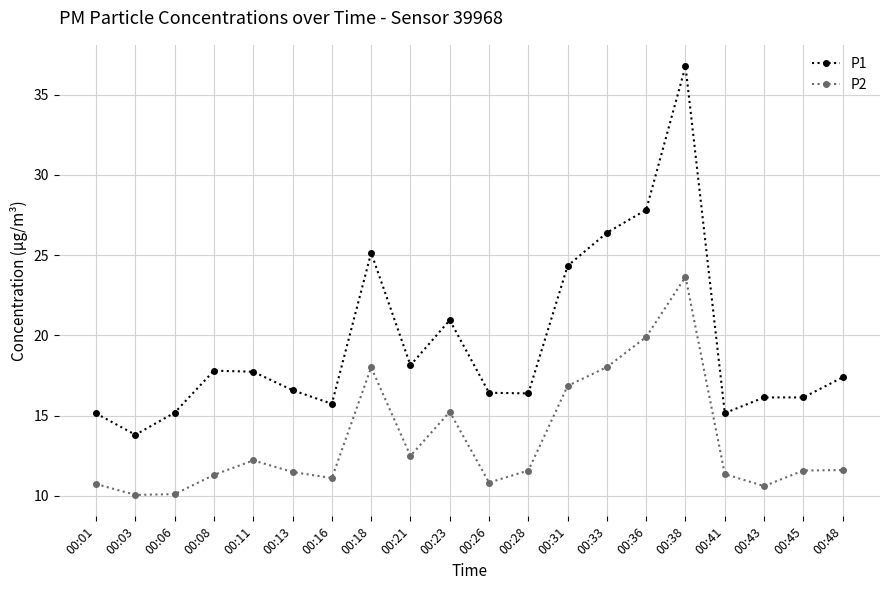

At which category does P2 reach its first local peak?

00:11